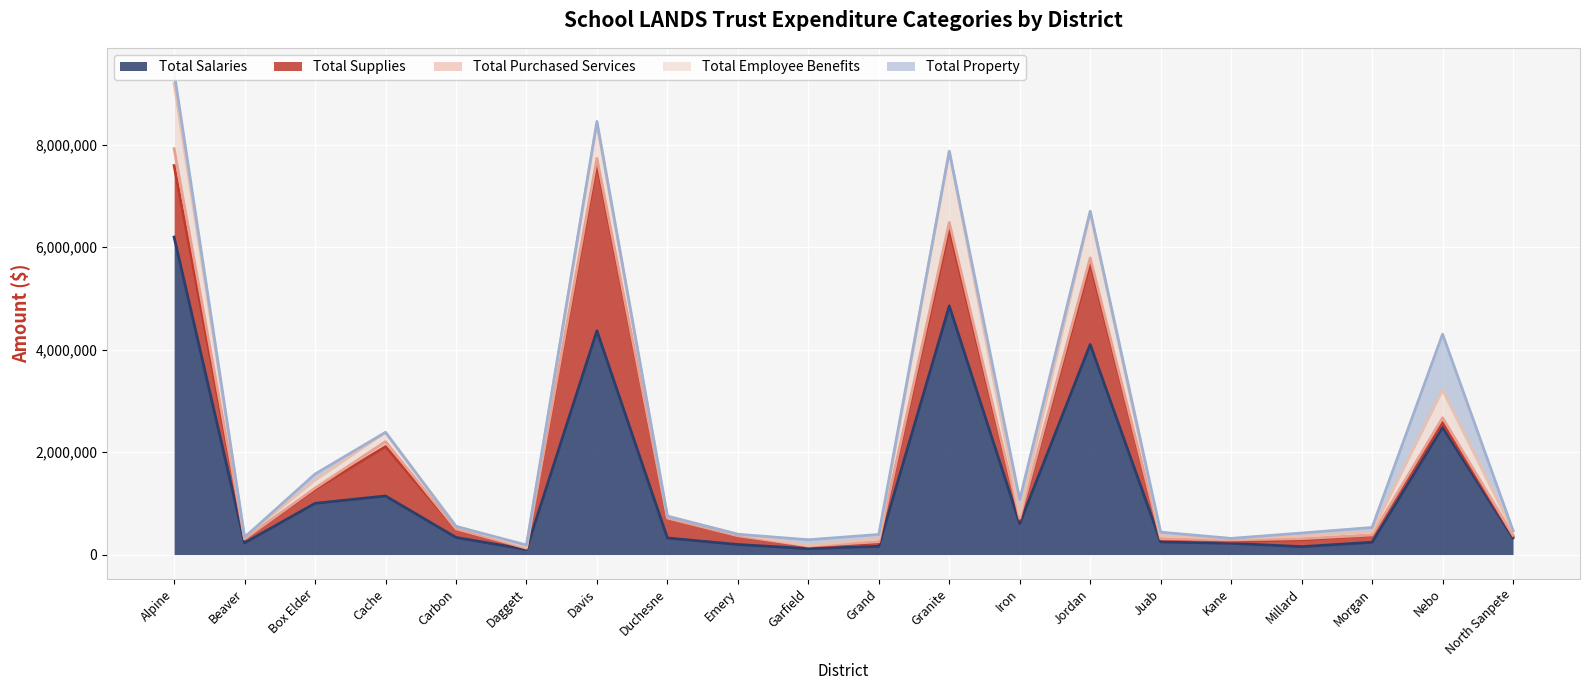

What is the spread (max minus min) of values at Kane?

216165.3